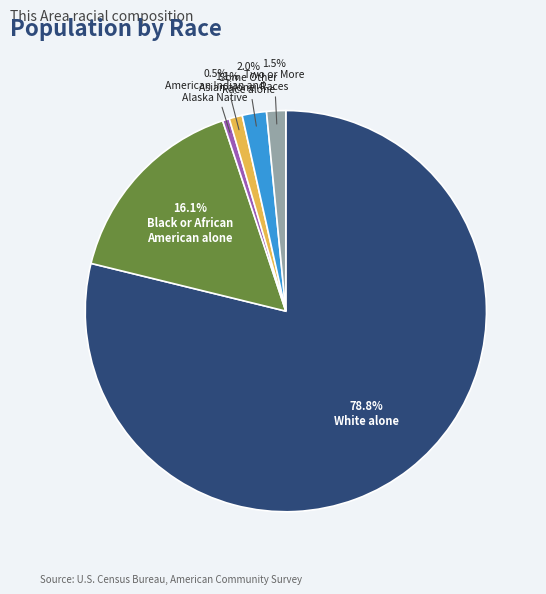

Is there a majority slice in this chart?

Yes